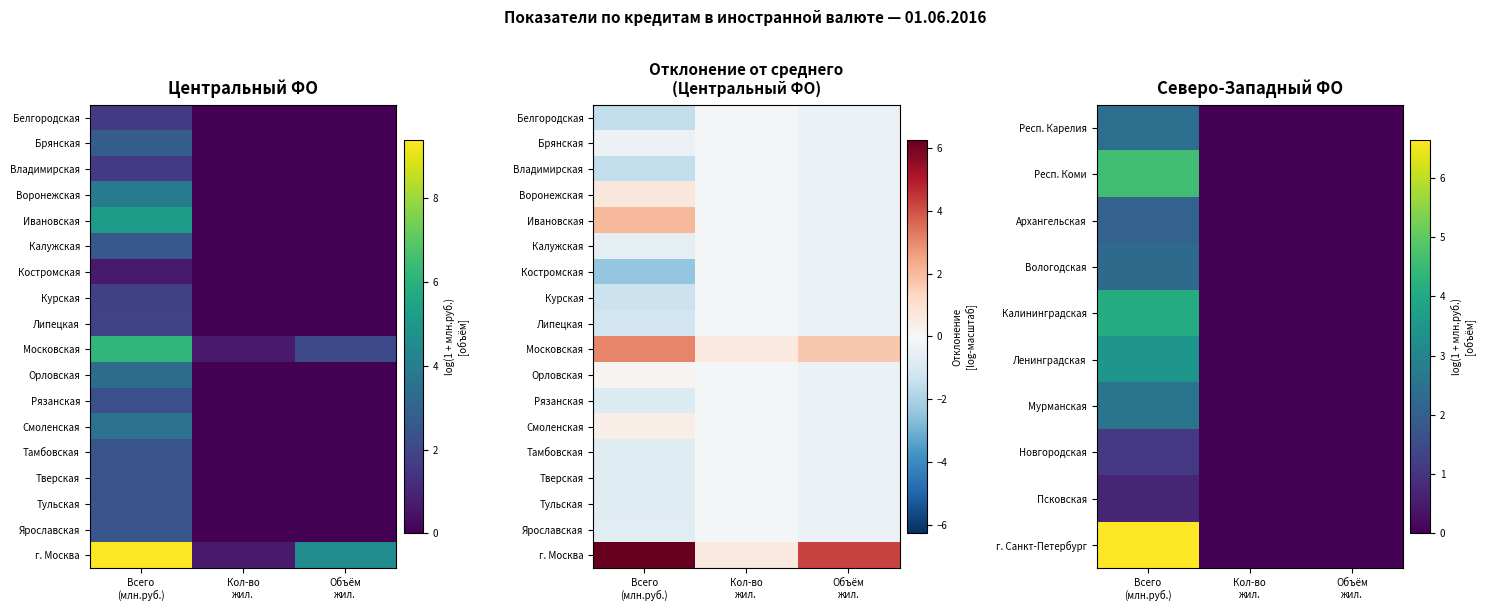

At which category is the sum across all series the highest?

Всего
(млн.руб.)